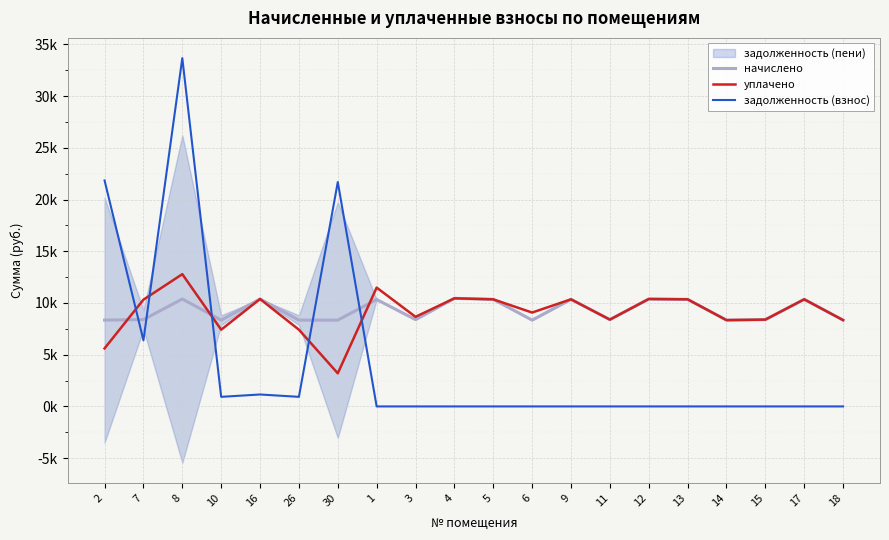

What is the highest value of the задолженность (взнос) series?

33666.0